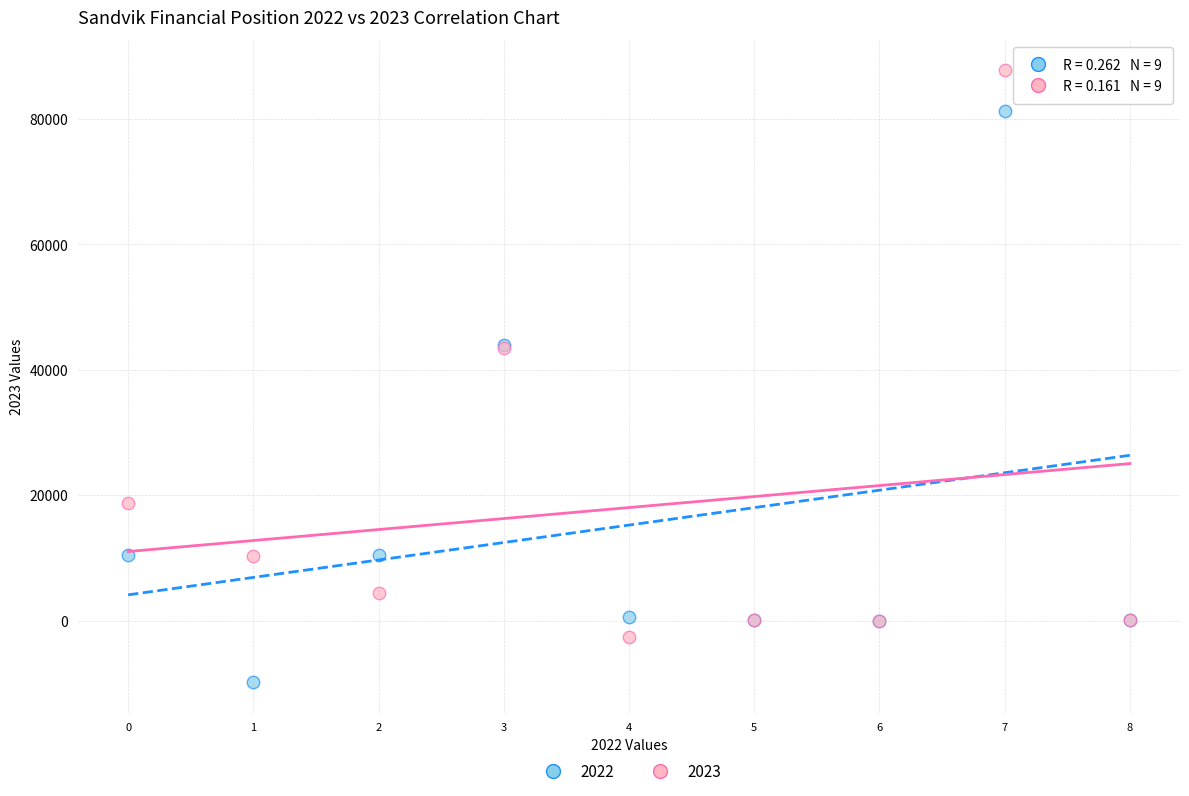

Which series contains the lowest Y value?

2022